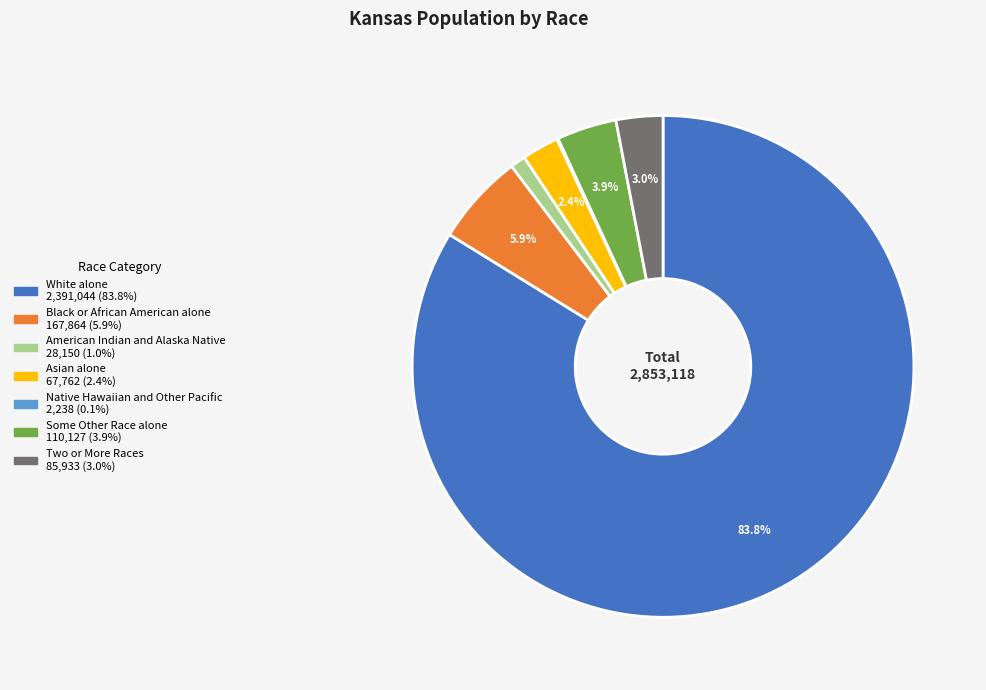

What percentage is the American Indian and Alaska Native slice, to the nearest percent?

1%